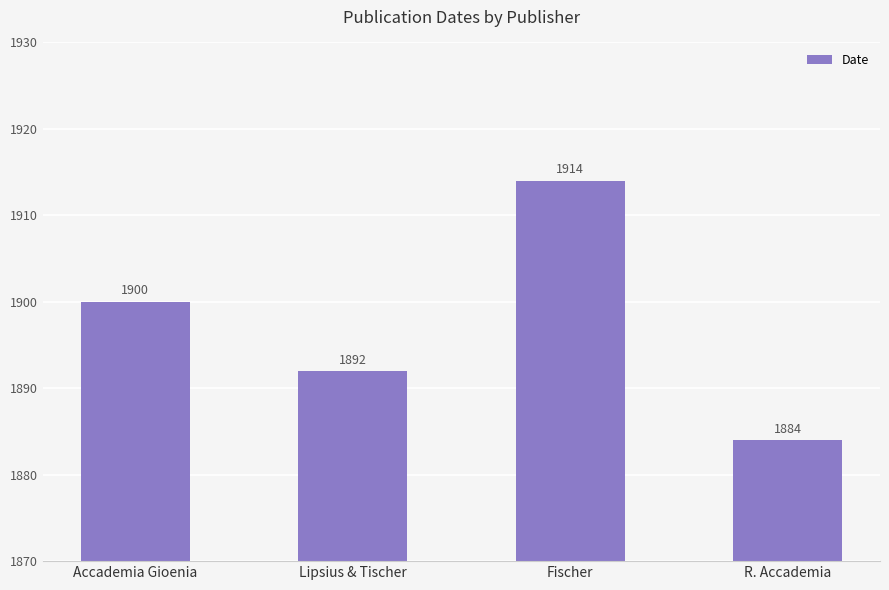

Is it true that the value at Lipsius & Tischer is 1892?

True